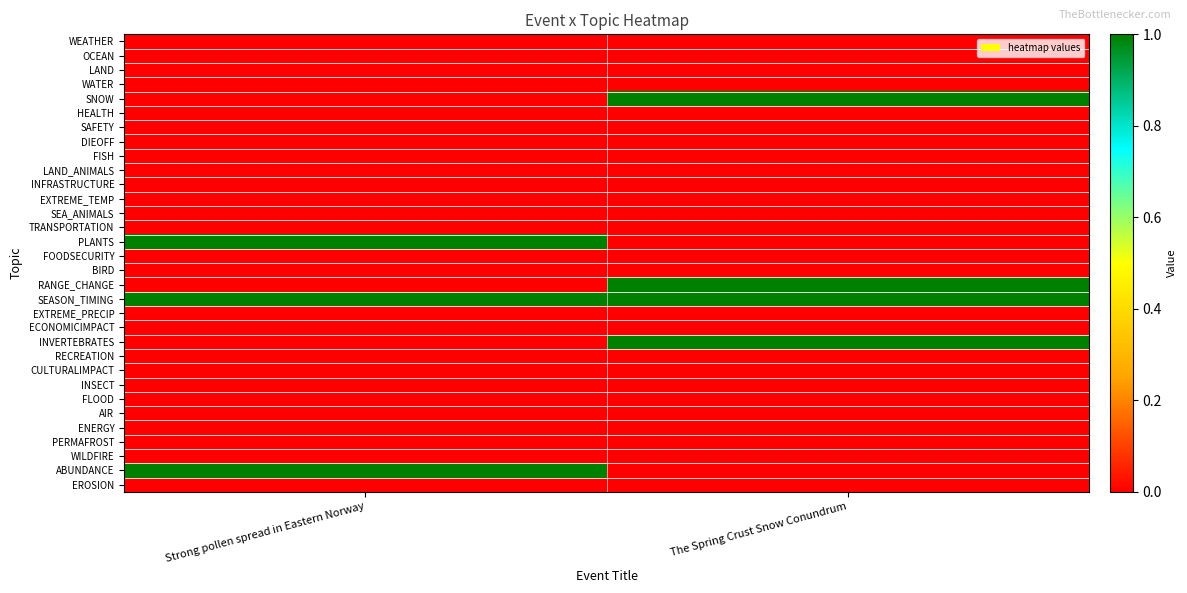

Reading left to right, what are all the values shown in this chart?

WEATHER: Strong pollen spread in Eastern Norway=0	The Spring Crust Snow Conundrum=0
OCEAN: Strong pollen spread in Eastern Norway=0	The Spring Crust Snow Conundrum=0
LAND: Strong pollen spread in Eastern Norway=0	The Spring Crust Snow Conundrum=0
WATER: Strong pollen spread in Eastern Norway=0	The Spring Crust Snow Conundrum=0
SNOW: Strong pollen spread in Eastern Norway=0	The Spring Crust Snow Conundrum=1
HEALTH: Strong pollen spread in Eastern Norway=0	The Spring Crust Snow Conundrum=0
SAFETY: Strong pollen spread in Eastern Norway=0	The Spring Crust Snow Conundrum=0
DIEOFF: Strong pollen spread in Eastern Norway=0	The Spring Crust Snow Conundrum=0
FISH: Strong pollen spread in Eastern Norway=0	The Spring Crust Snow Conundrum=0
LAND_ANIMALS: Strong pollen spread in Eastern Norway=0	The Spring Crust Snow Conundrum=0
INFRASTRUCTURE: Strong pollen spread in Eastern Norway=0	The Spring Crust Snow Conundrum=0
EXTREME_TEMP: Strong pollen spread in Eastern Norway=0	The Spring Crust Snow Conundrum=0
SEA_ANIMALS: Strong pollen spread in Eastern Norway=0	The Spring Crust Snow Conundrum=0
TRANSPORTATION: Strong pollen spread in Eastern Norway=0	The Spring Crust Snow Conundrum=0
PLANTS: Strong pollen spread in Eastern Norway=1	The Spring Crust Snow Conundrum=0
FOODSECURITY: Strong pollen spread in Eastern Norway=0	The Spring Crust Snow Conundrum=0
BIRD: Strong pollen spread in Eastern Norway=0	The Spring Crust Snow Conundrum=0
RANGE_CHANGE: Strong pollen spread in Eastern Norway=0	The Spring Crust Snow Conundrum=1
SEASON_TIMING: Strong pollen spread in Eastern Norway=1	The Spring Crust Snow Conundrum=1
EXTREME_PRECIP: Strong pollen spread in Eastern Norway=0	The Spring Crust Snow Conundrum=0
ECONOMICIMPACT: Strong pollen spread in Eastern Norway=0	The Spring Crust Snow Conundrum=0
INVERTEBRATES: Strong pollen spread in Eastern Norway=0	The Spring Crust Snow Conundrum=1
RECREATION: Strong pollen spread in Eastern Norway=0	The Spring Crust Snow Conundrum=0
CULTURALIMPACT: Strong pollen spread in Eastern Norway=0	The Spring Crust Snow Conundrum=0
INSECT: Strong pollen spread in Eastern Norway=0	The Spring Crust Snow Conundrum=0
FLOOD: Strong pollen spread in Eastern Norway=0	The Spring Crust Snow Conundrum=0
AIR: Strong pollen spread in Eastern Norway=0	The Spring Crust Snow Conundrum=0
ENERGY: Strong pollen spread in Eastern Norway=0	The Spring Crust Snow Conundrum=0
PERMAFROST: Strong pollen spread in Eastern Norway=0	The Spring Crust Snow Conundrum=0
WILDFIRE: Strong pollen spread in Eastern Norway=0	The Spring Crust Snow Conundrum=0
ABUNDANCE: Strong pollen spread in Eastern Norway=1	The Spring Crust Snow Conundrum=0
EROSION: Strong pollen spread in Eastern Norway=0	The Spring Crust Snow Conundrum=0